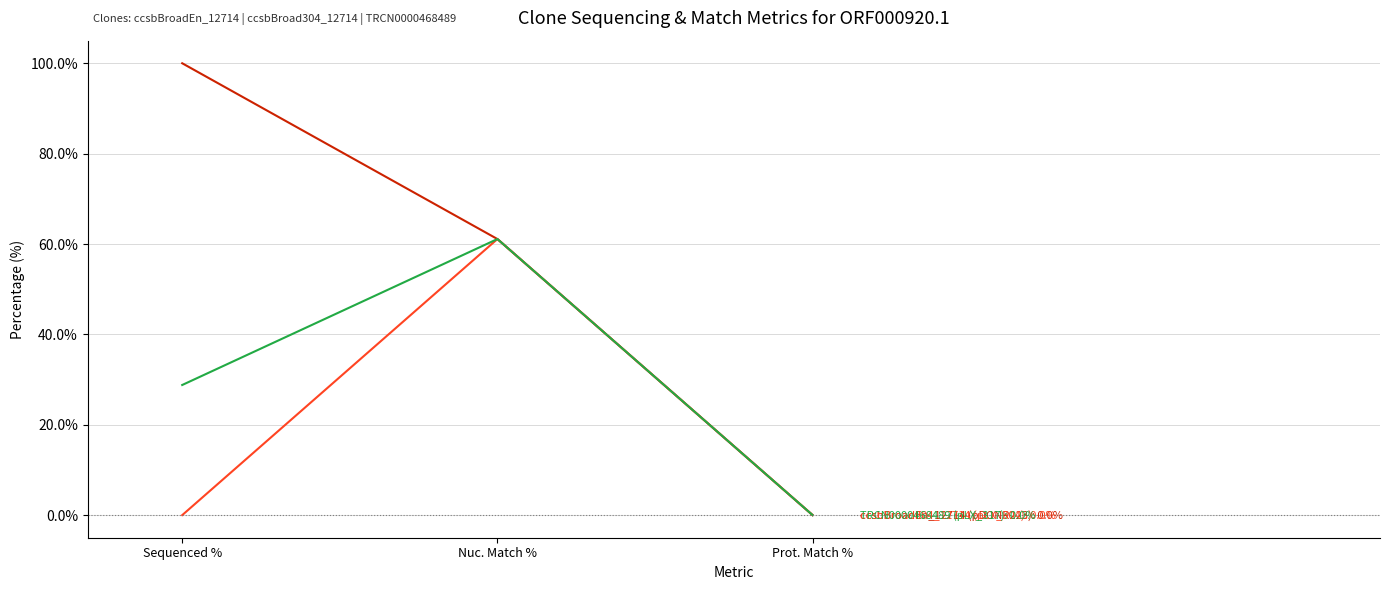

What position from the left is Nuc. Match %?

2